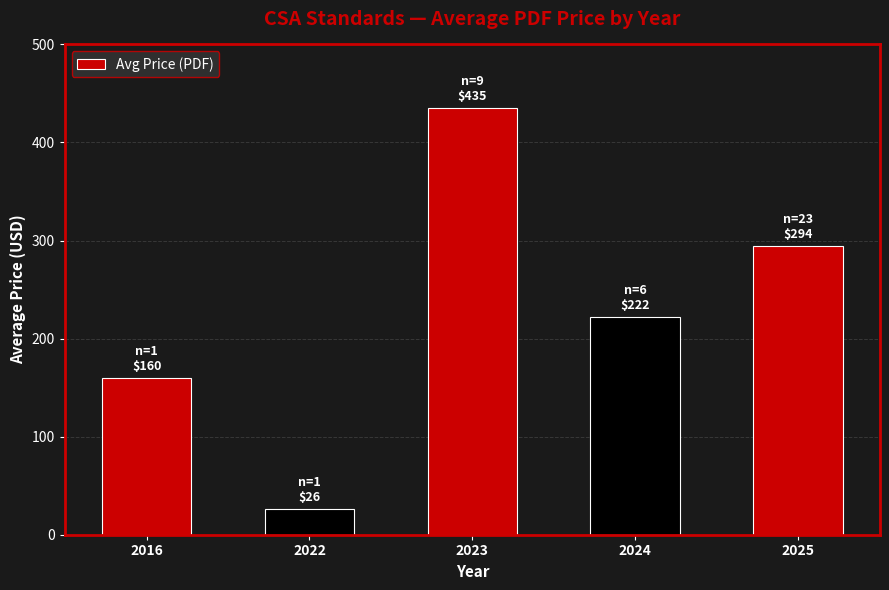

Reading left to right, transcribe all the data shown in this chart.

2016=160.0	2022=26.0	2023=434.8	2024=222.0	2025=294.2